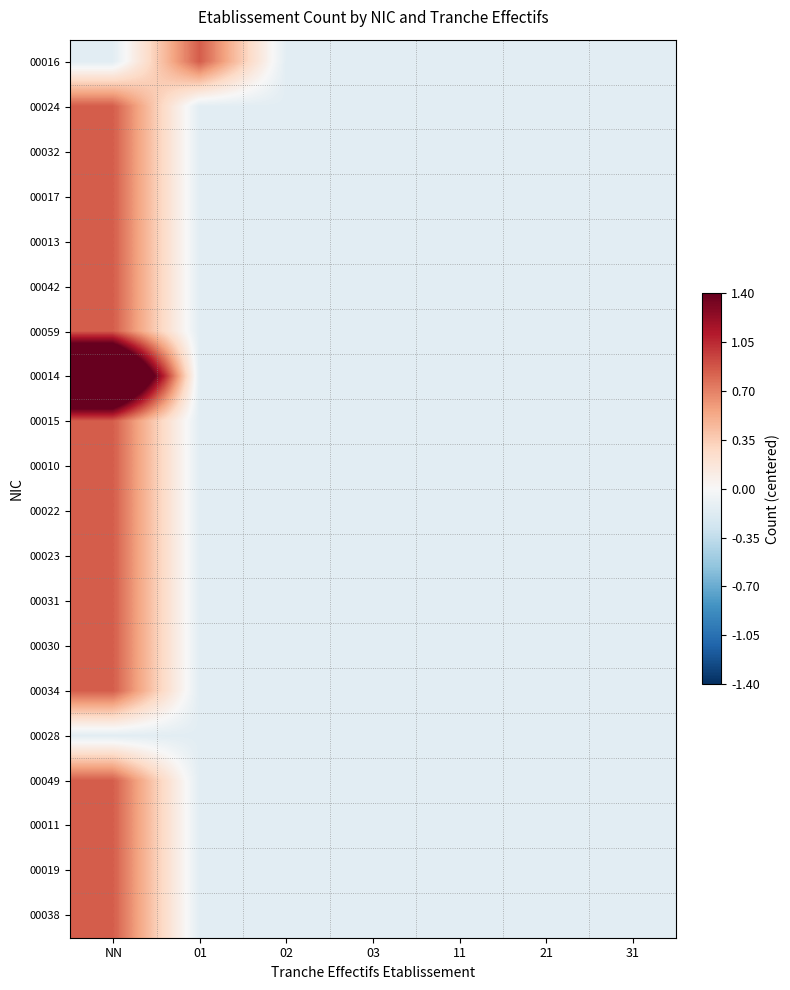

Which has a higher value, 11 or 01?

01